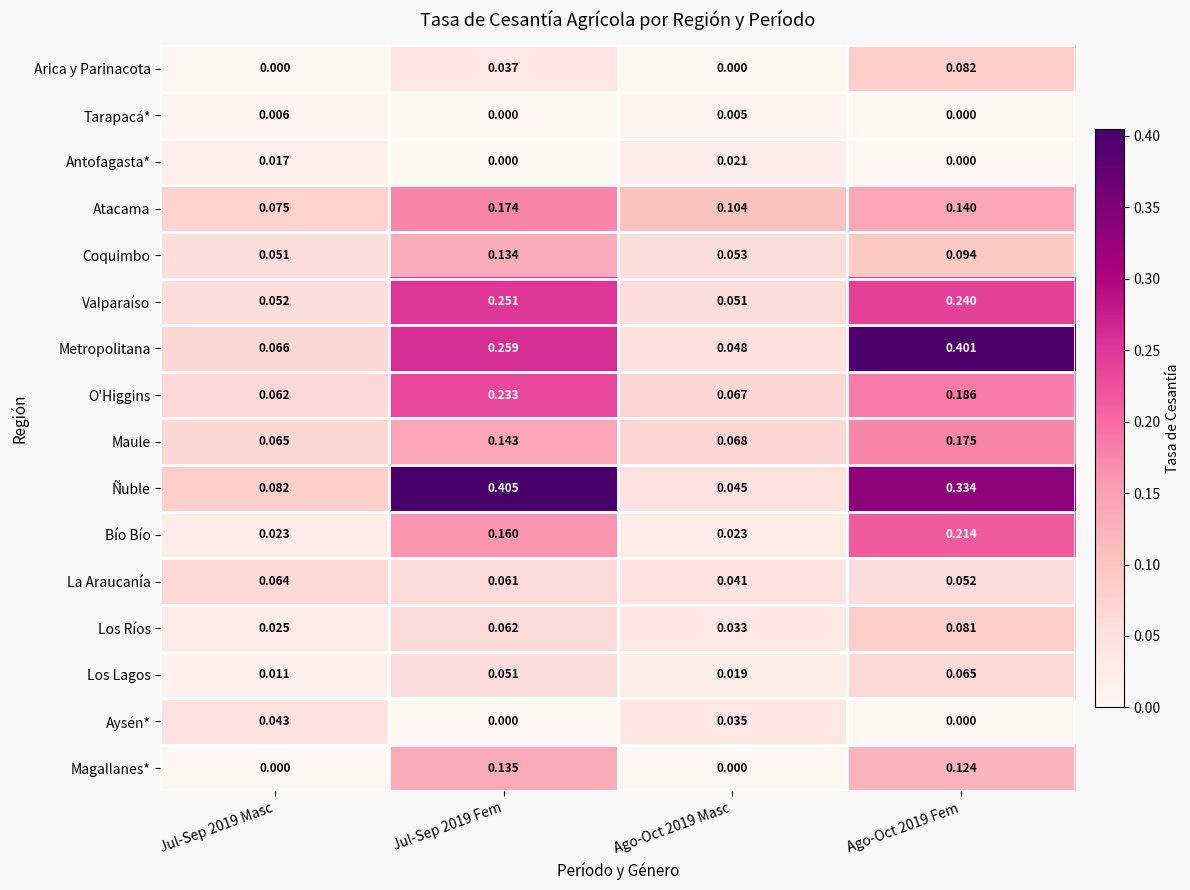

List the series in order of their peak value, lowest first.

Tarapacá*, Antofagasta*, Aysén*, La Araucanía, Los Lagos, Los Ríos, Arica y Parinacota, Coquimbo, Magallanes*, Atacama, Maule, Bío Bío, O'Higgins, Valparaíso, Metropolitana, Ñuble